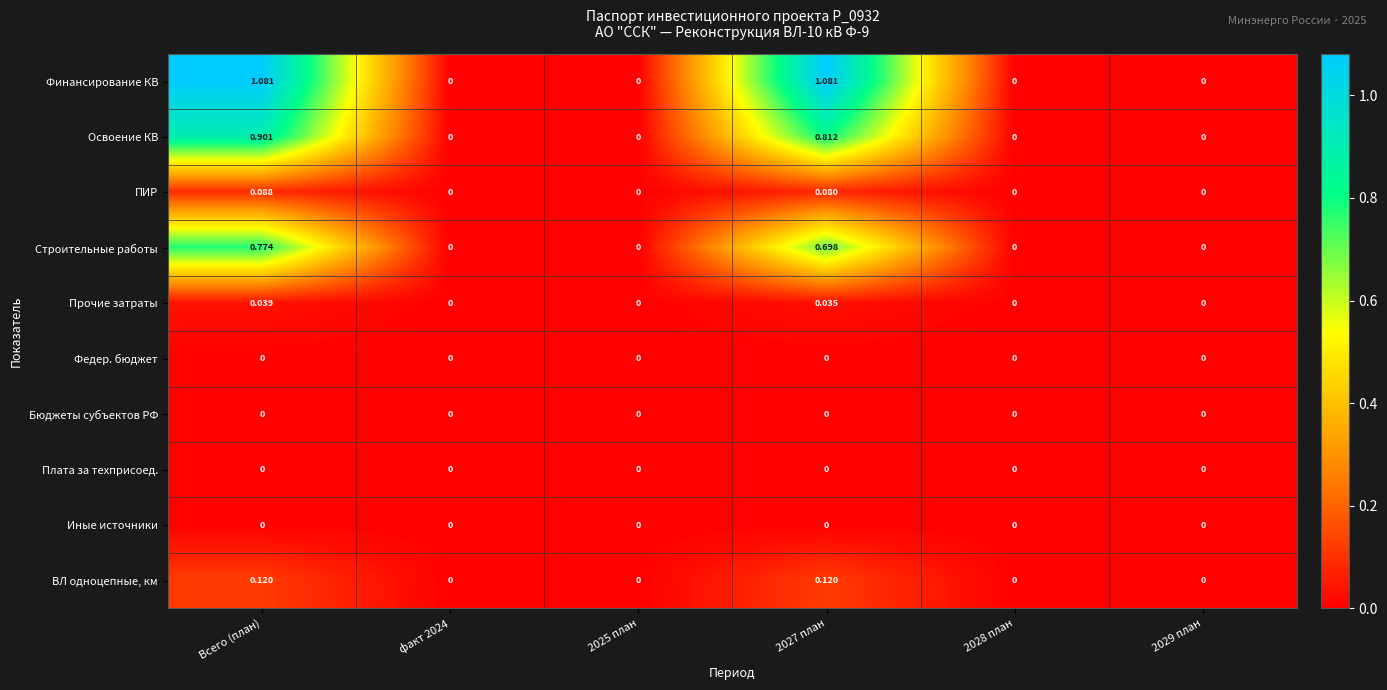

Which series has the largest range (max minus min)?

Финансирование КВ